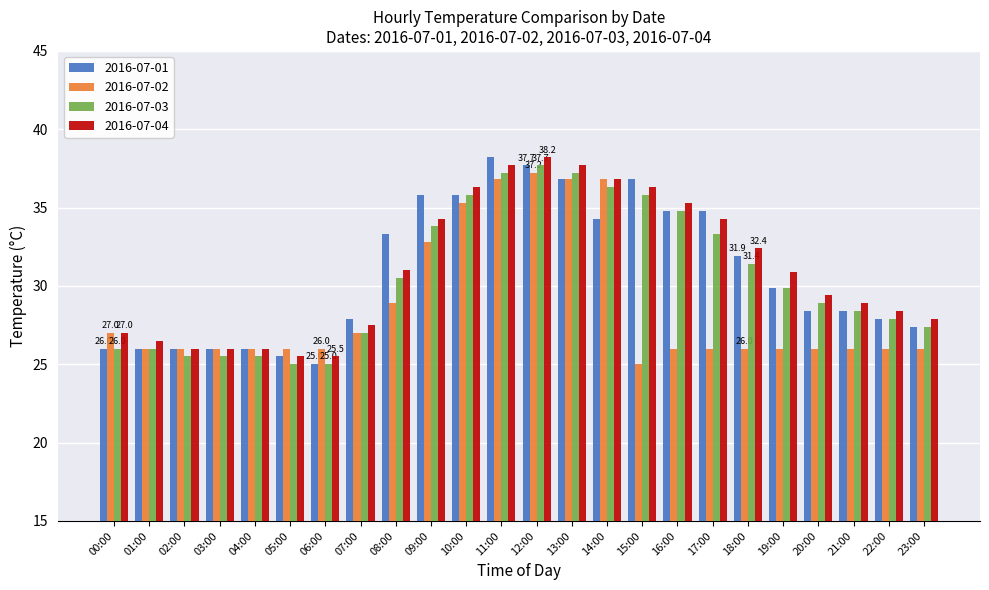

Which series changed the most between 15:00 and 23:00?

2016-07-01